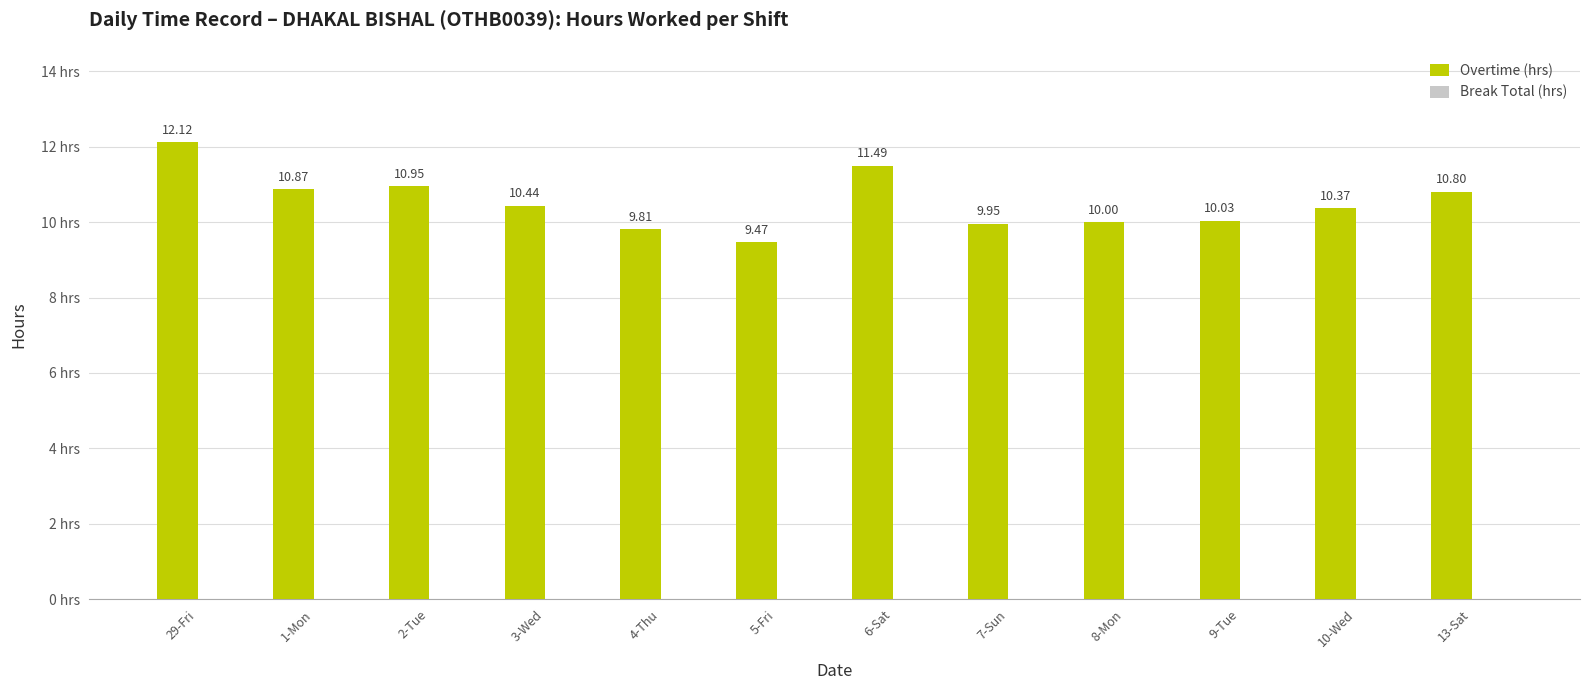

List the labels in order of value, smallest first.

5-Fri, 4-Thu, 7-Sun, 8-Mon, 9-Tue, 10-Wed, 3-Wed, 13-Sat, 1-Mon, 2-Tue, 6-Sat, 29-Fri